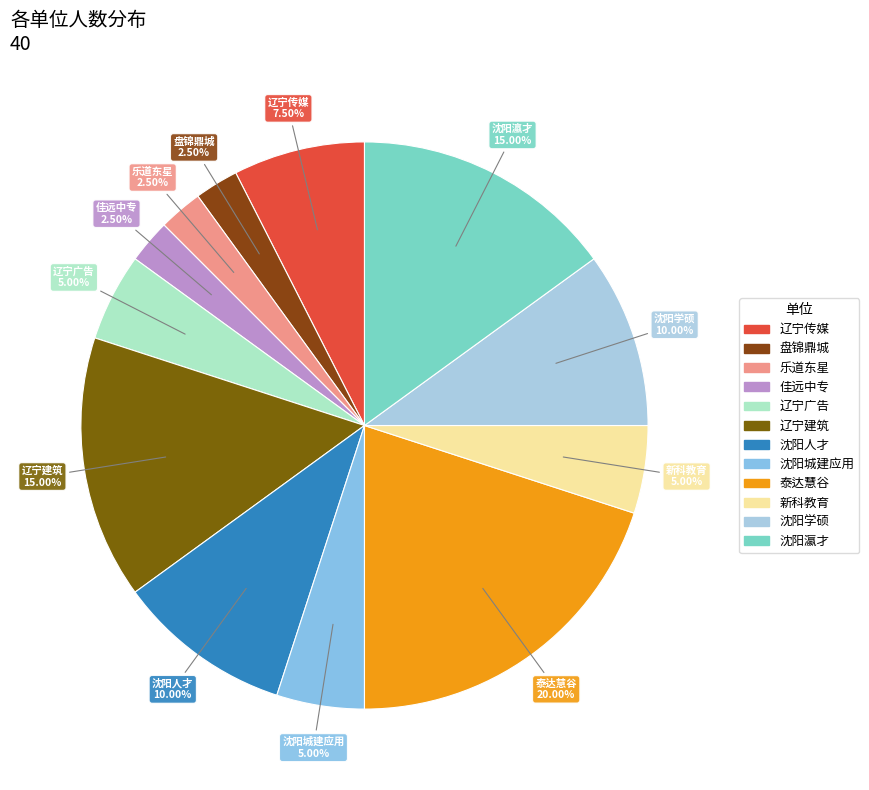

Is 乐道东星 the majority of the pie?

No